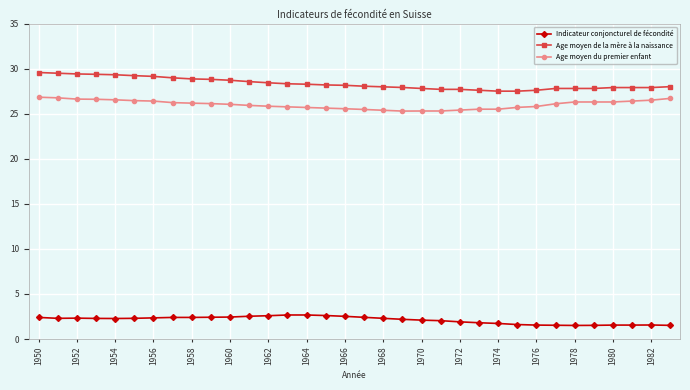

What is the highest value of the Age moyen de la mère à la naissance series?

29.6